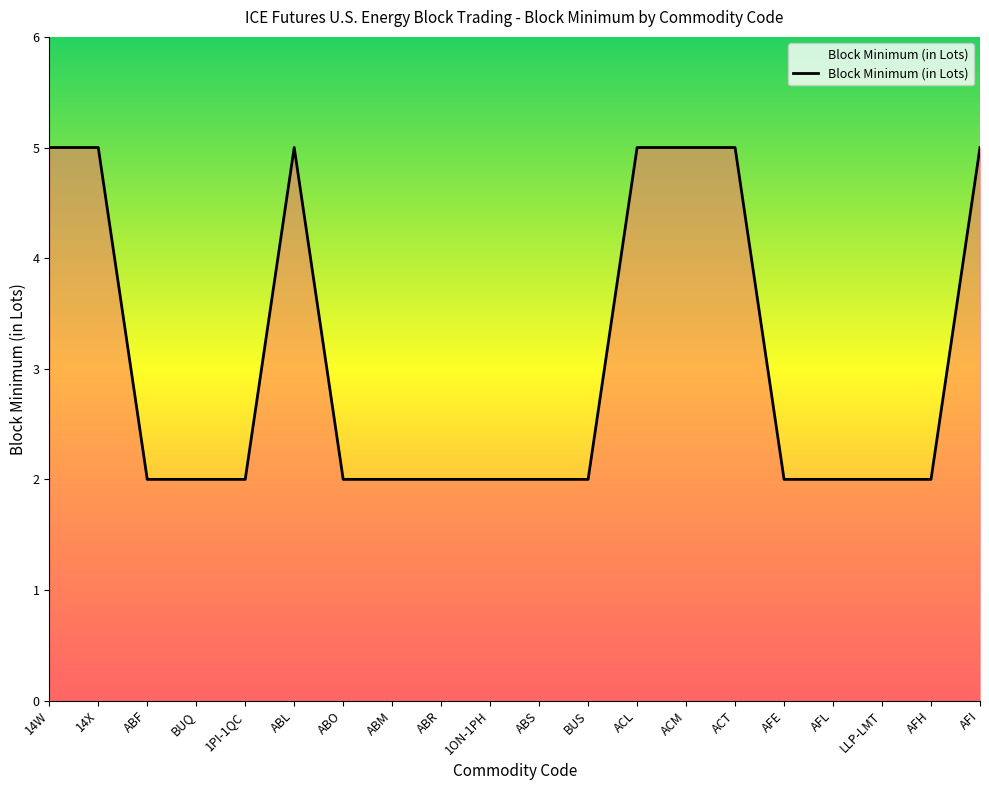

Reading left to right, extract all data points from this chart.

14W=5	14X=5	ABF=2	BUQ=2	1PI-1QC=2	ABL=5	ABO=2	ABM=2	ABR=2	1ON-1PH=2	ABS=2	BUS=2	ACL=5	ACM=5	ACT=5	AFE=2	AFL=2	LLP-LMT=2	AFH=2	AFI=5